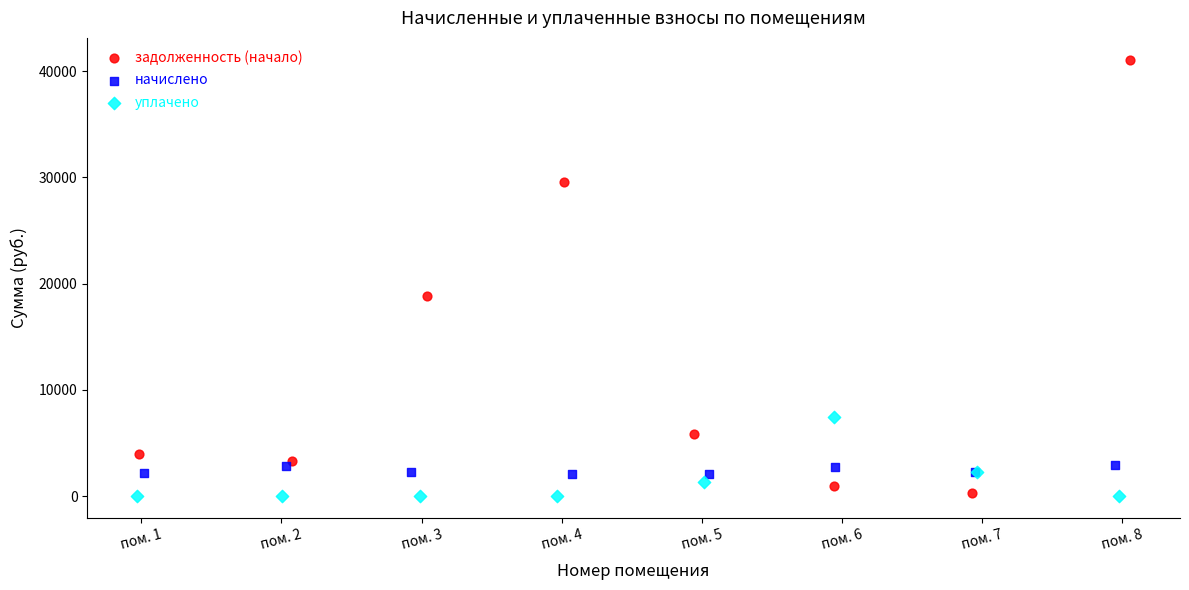

Which series has the widest spread of Y values?

задолженность (начало)